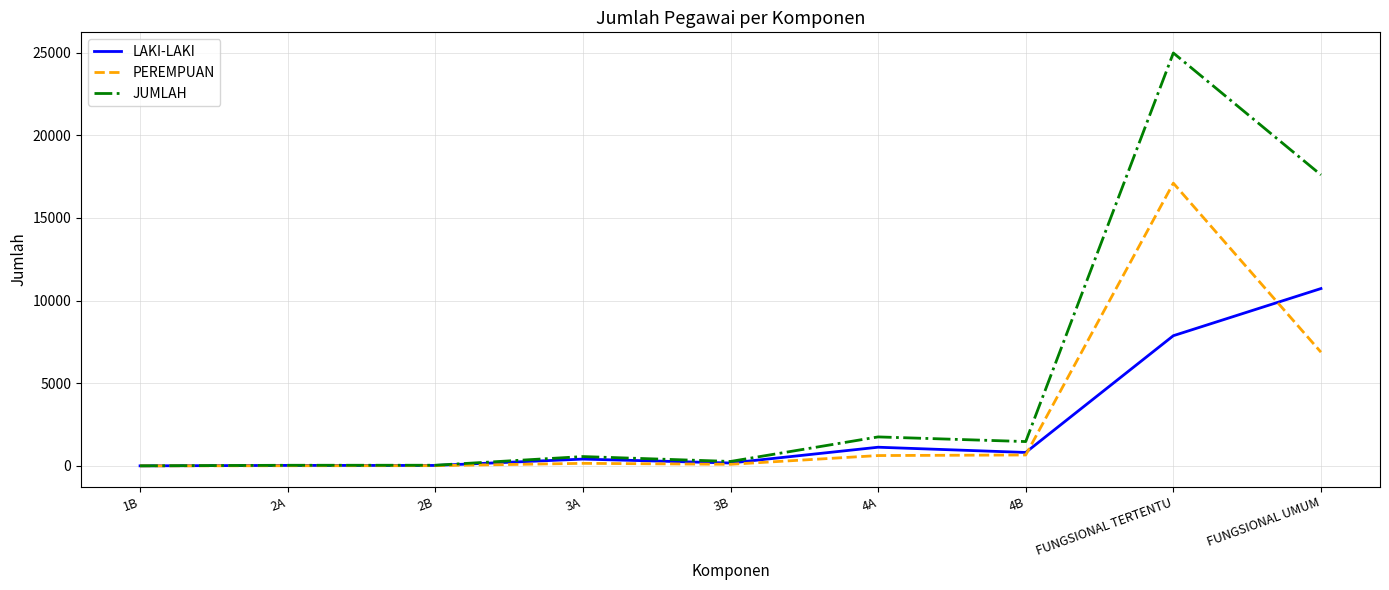

How many categories are shown in the chart?

9